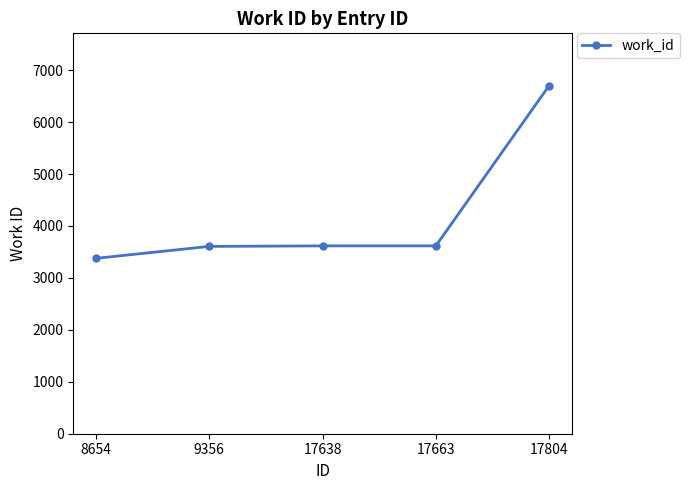

What value does the data have at 17804, to the nearest 100?

6700